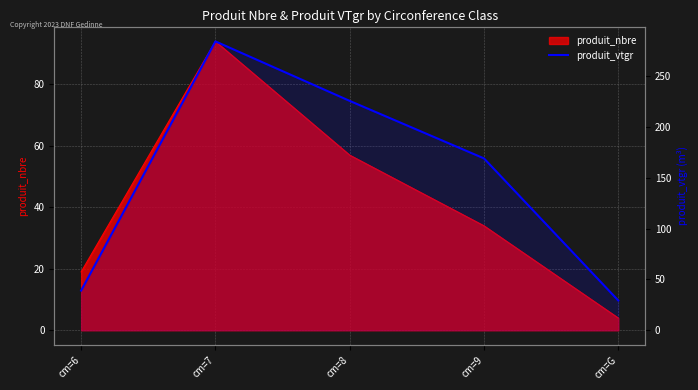

List the labels in order of value, largest first.

cm=7, cm=8, cm=9, cm=6, cm=G